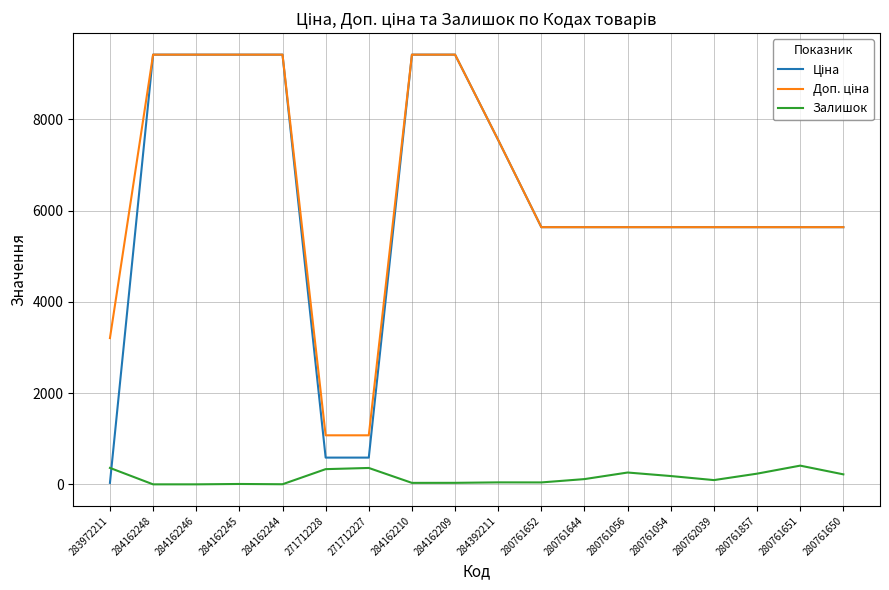

How many series are shown in this chart?

3